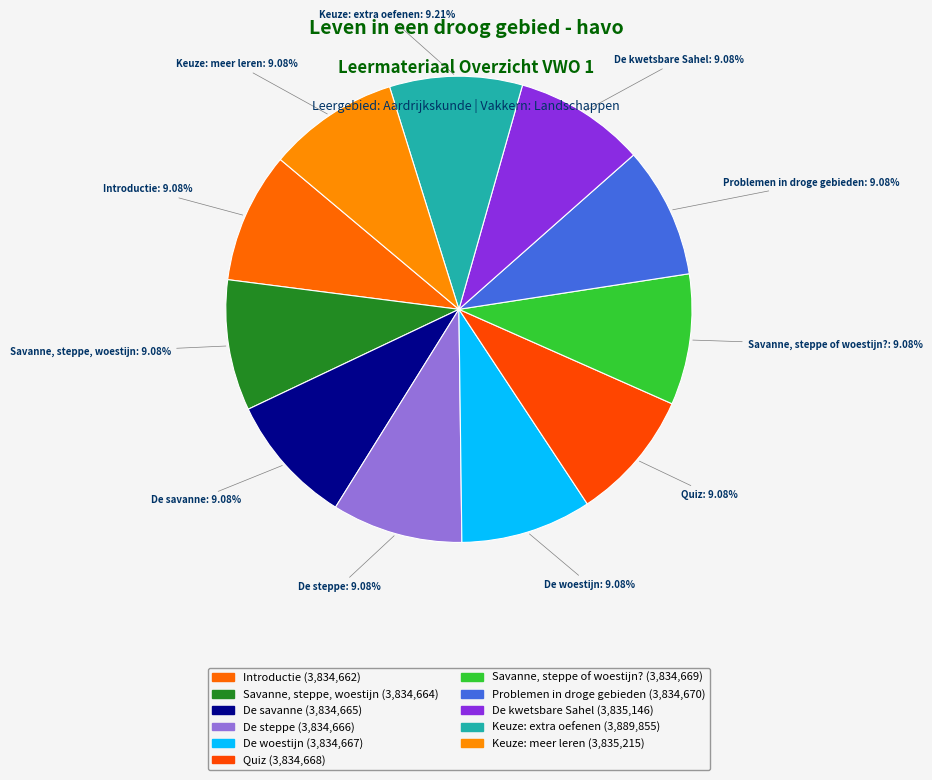

Which has a higher value, Keuze: meer leren or Problemen in droge gebieden?

Keuze: meer leren